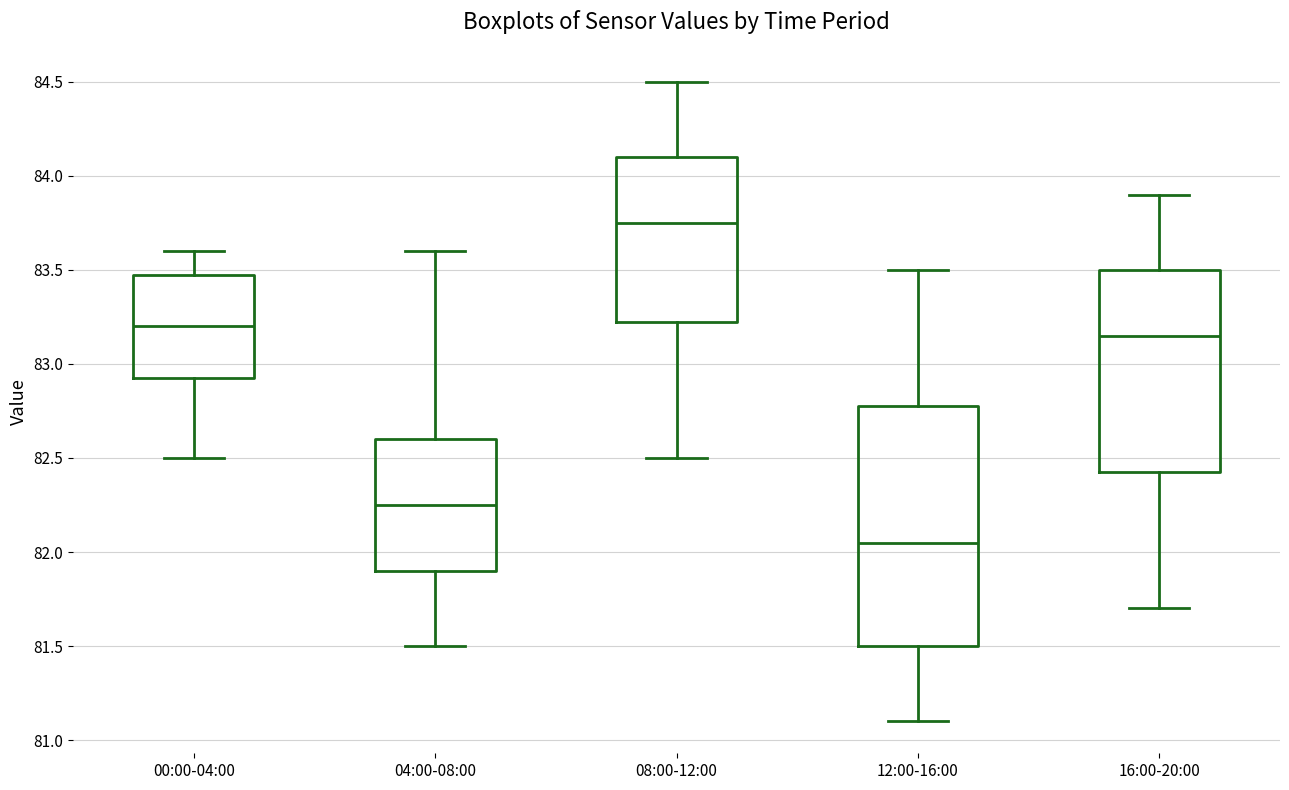

Reading left to right, transcribe this box plot: for each box, give where its median line is, the range the box spans, and where its two whiskers end, as read against the y-axis. The values are not printed on the chart, so give them approximately, as read against the axis.

00:00-04:00: median 83.20, box 82.95 to 83.50, whiskers 82.50 to 83.60
04:00-08:00: median 82.25, box 81.90 to 82.60, whiskers 81.50 to 83.60
08:00-12:00: median 83.75, box 83.25 to 84.10, whiskers 82.50 to 84.50
12:00-16:00: median 82.05, box 81.50 to 82.80, whiskers 81.10 to 83.50
16:00-20:00: median 83.15, box 82.45 to 83.50, whiskers 81.70 to 83.90